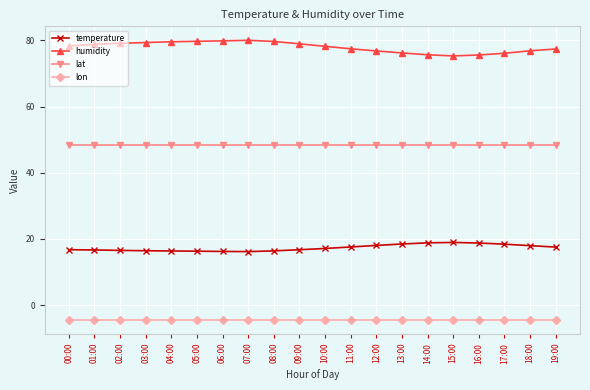

Read the humidity value at 10:00.

78.2